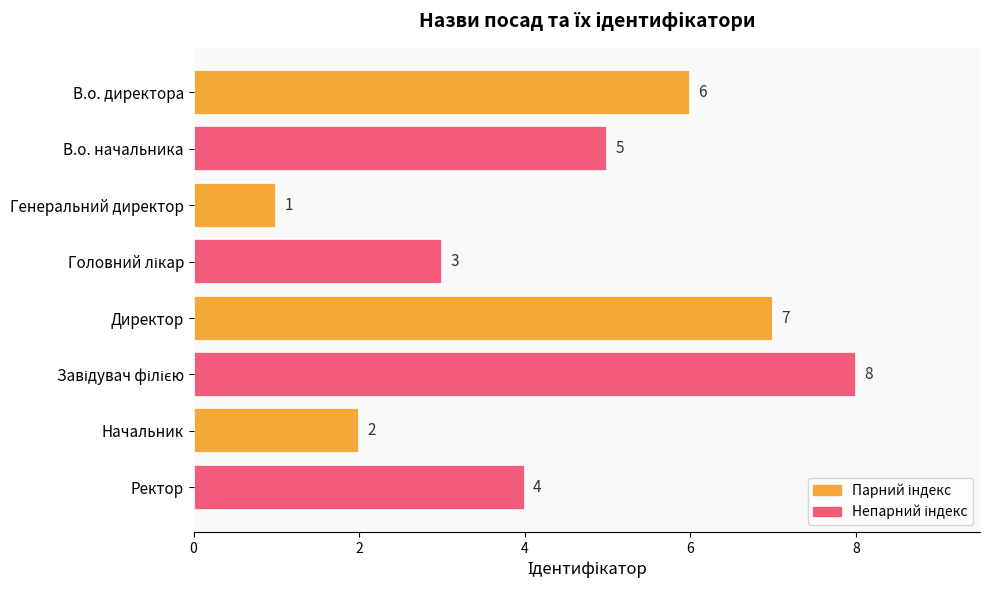

The value at В.о. директора is 9. True or false?

False